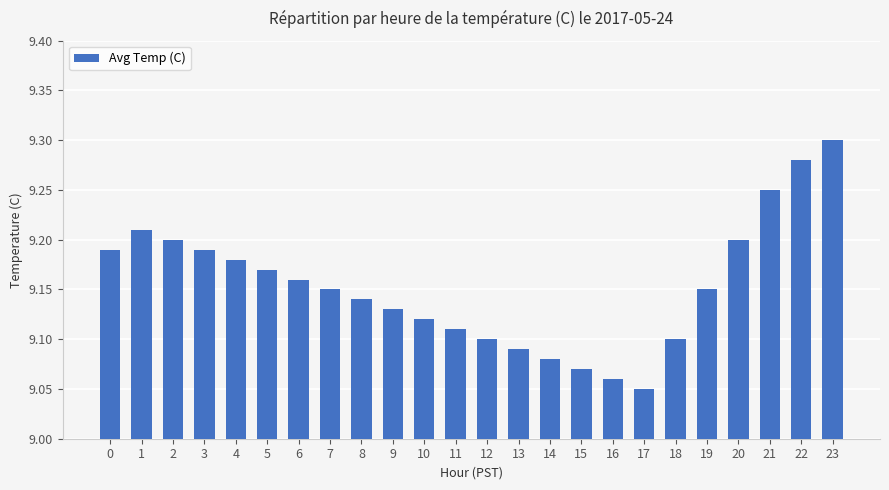

What is the sum of all values?

219.7